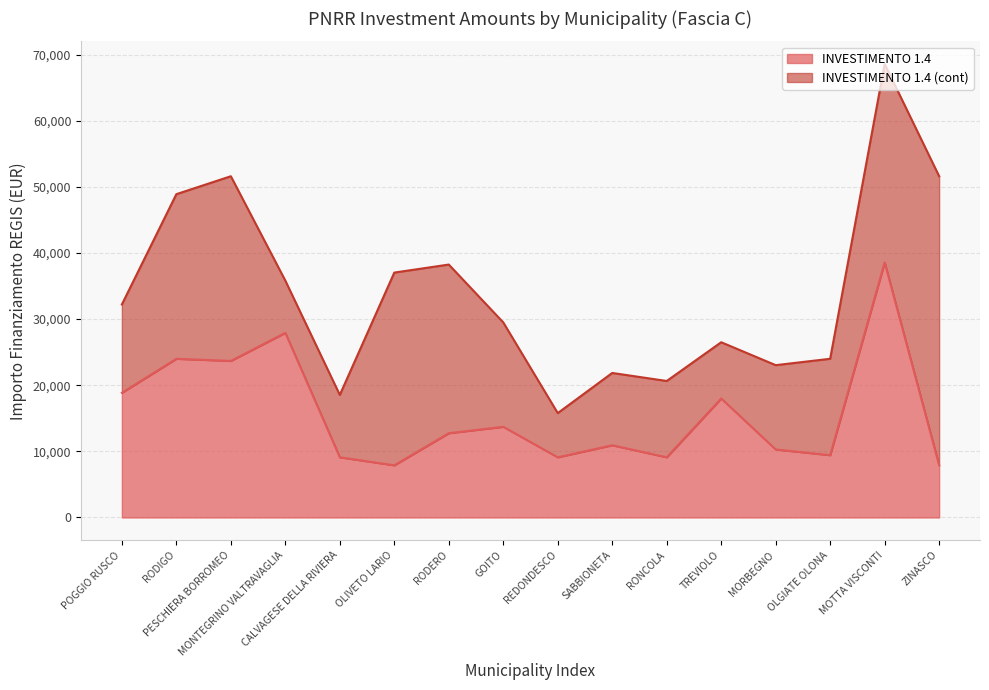

What is the minimum value shown in the chart?

7891